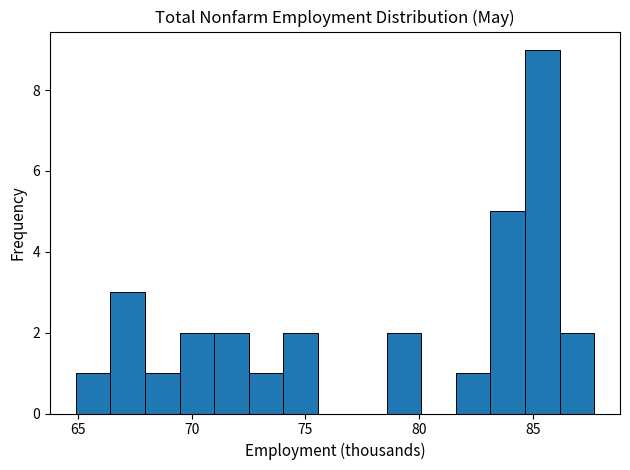

Around what value on the x-axis is the tallest bar? Give the approximate position of its centre, as read against the axis.

85.5